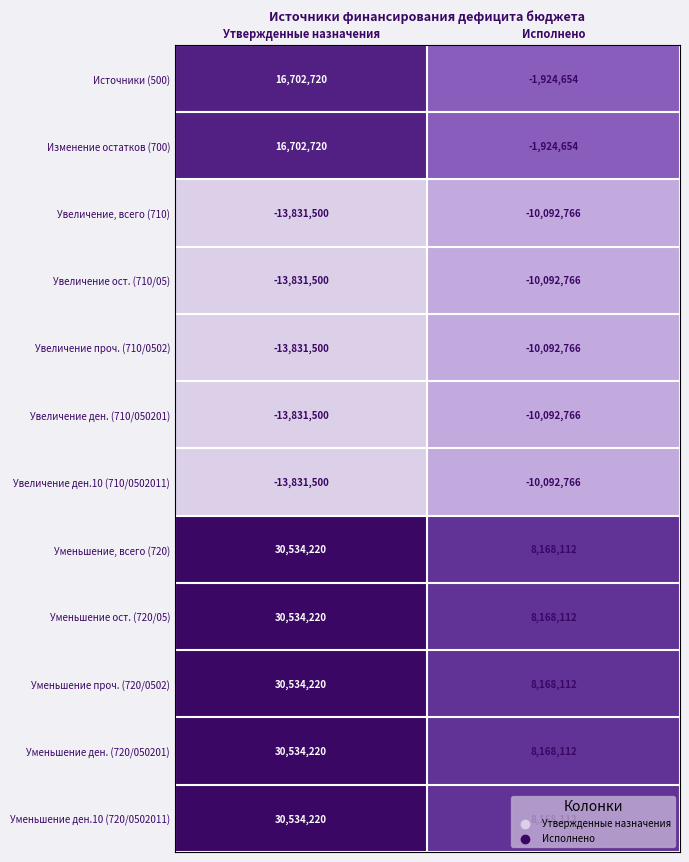

List the labels in order of Уменьшение, всего (720) value, smallest first.

Исполнено, Утвержденные назначения